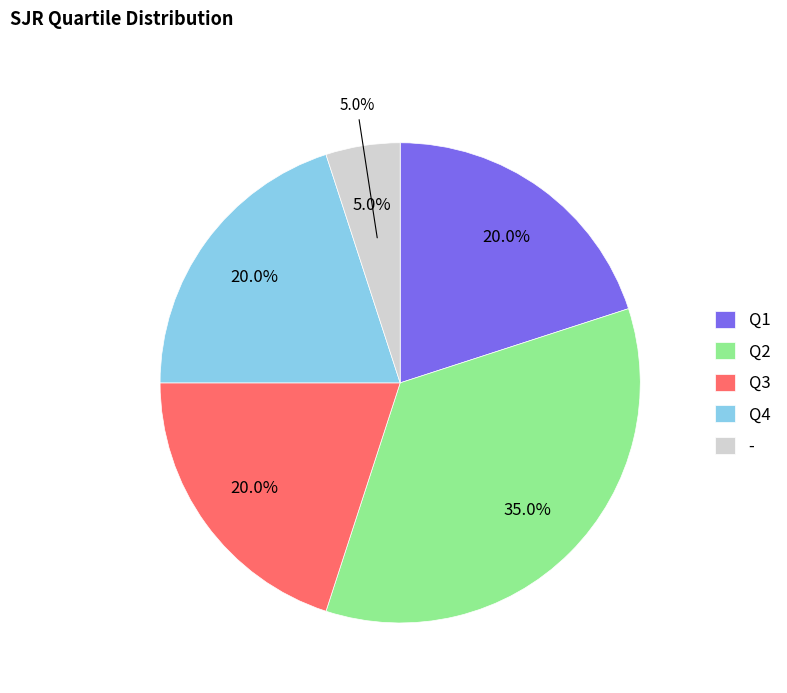

Is it true that Q4 is 10% of the pie?

False